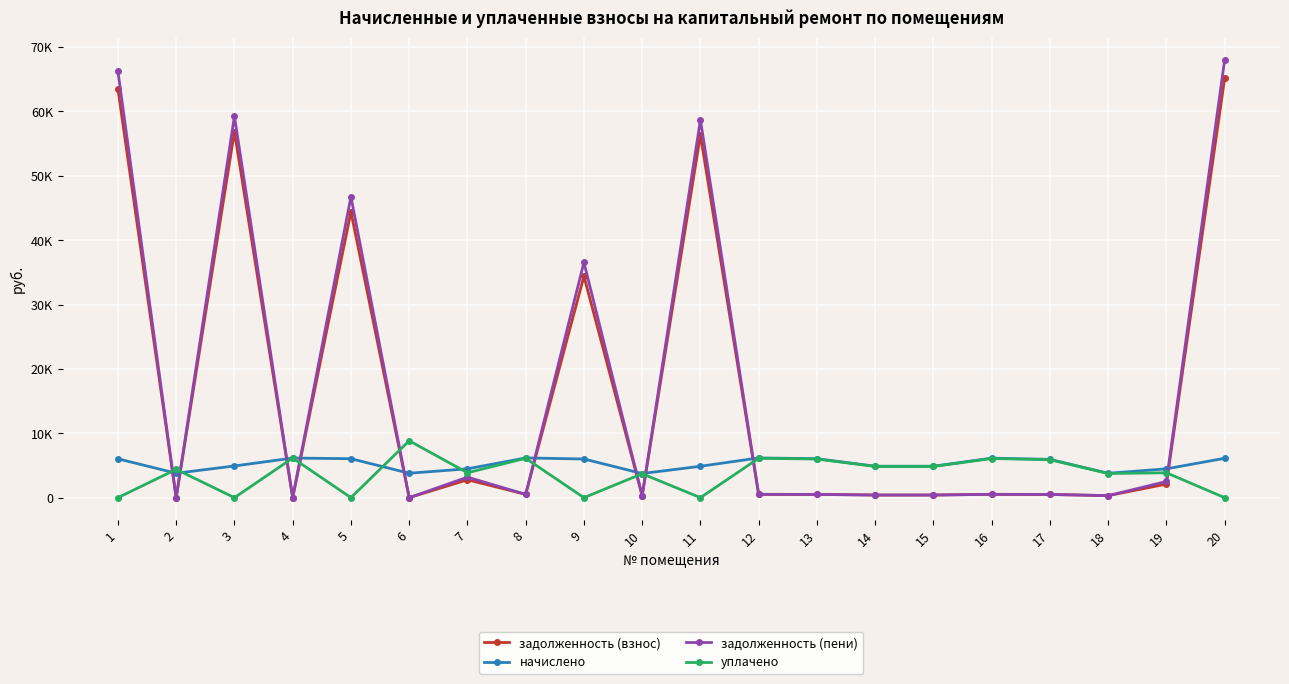

True or false: задолженность (взнос) has a value of 411.0 at 18.

False